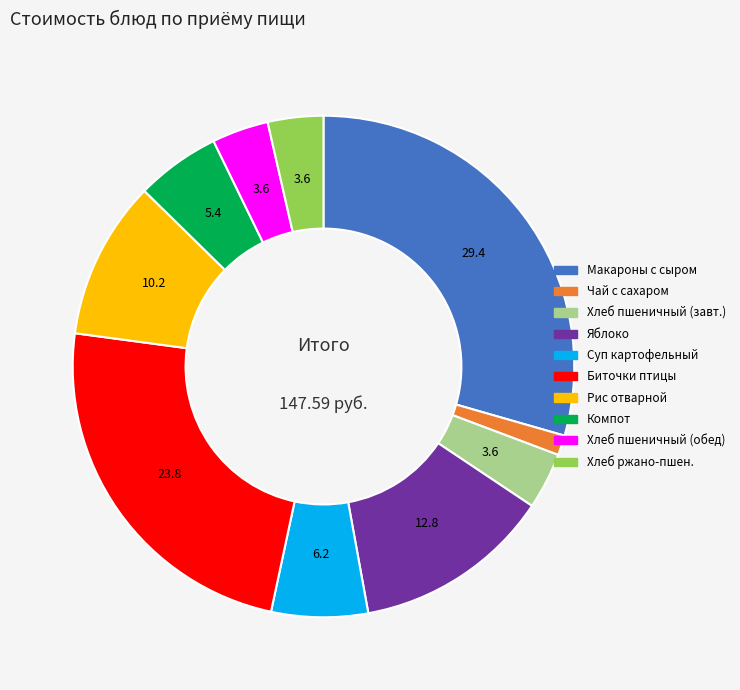

How many slices are in this pie chart?

10